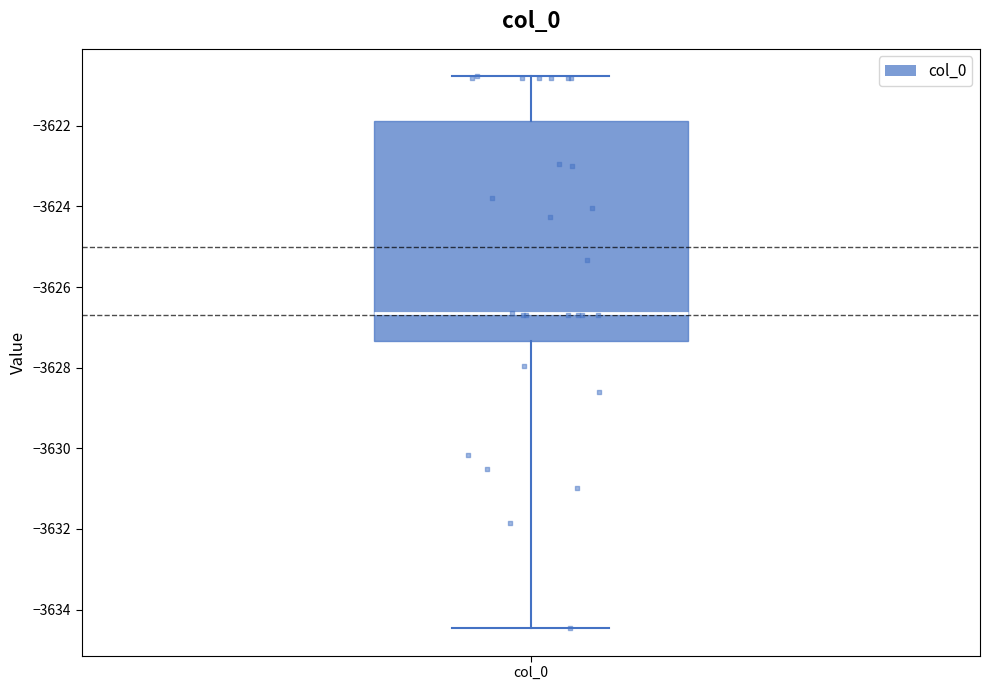

Where does the median line of the box for col_0 sit on the y-axis? The values are not printed on the chart, so give them approximately, as read against the axis.

-3626.6